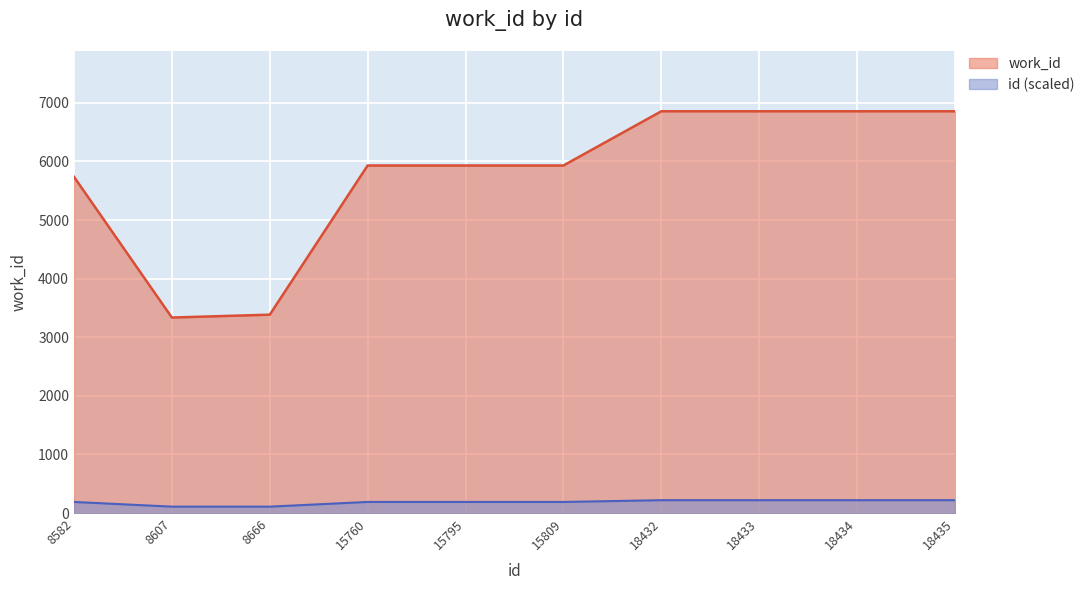

What is the approximate value at 8666?

3385